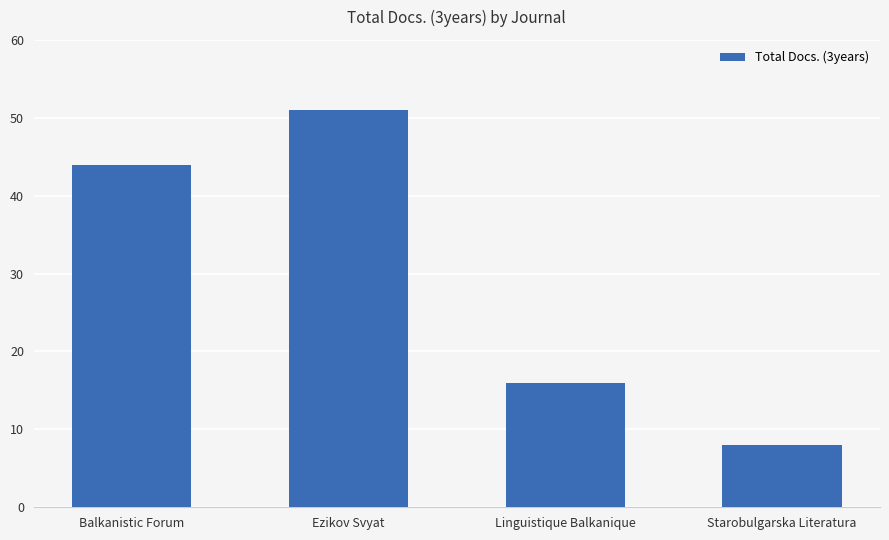

What is the difference between the maximum and second lowest values?

35